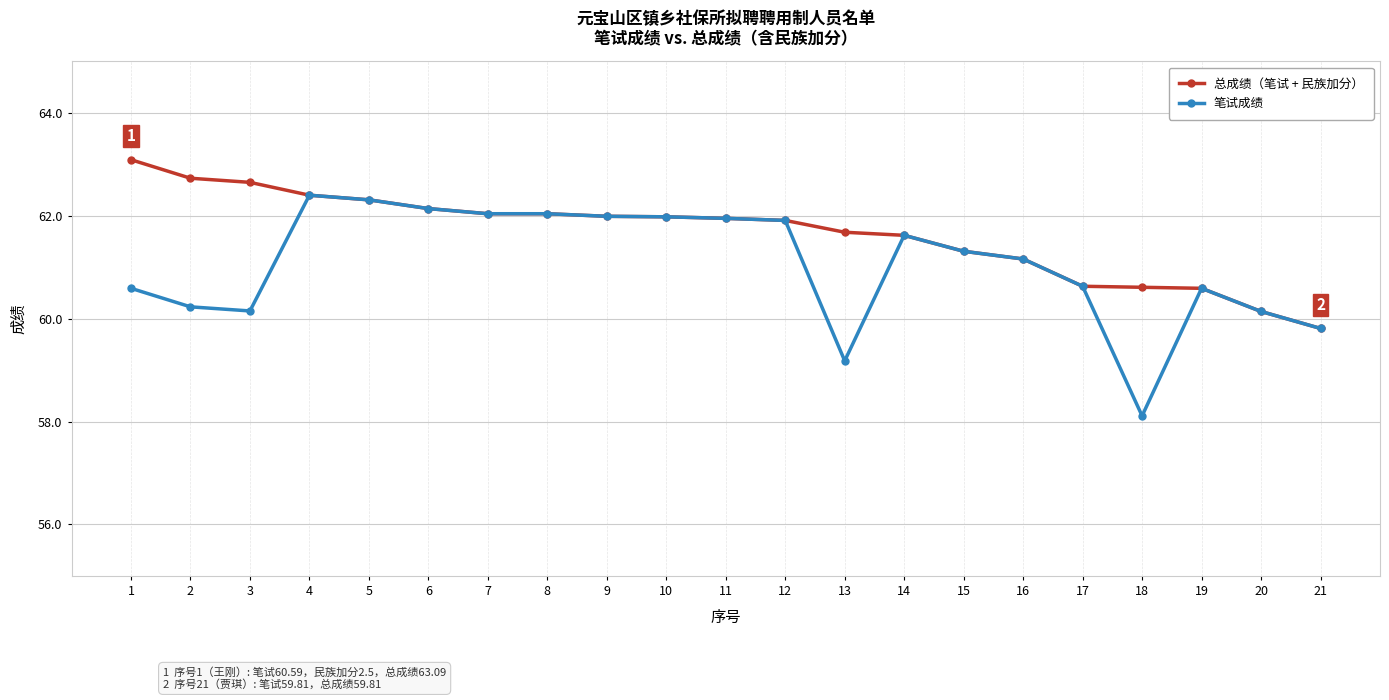

How many data points in 笔试成绩 are above 61?

12